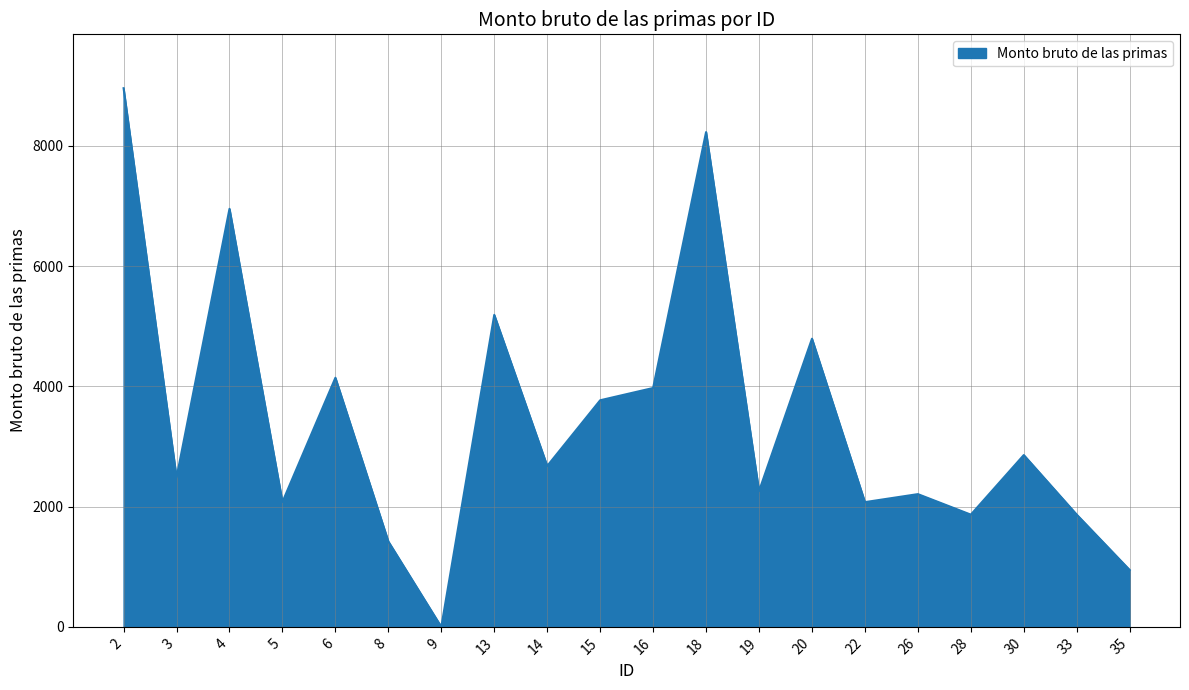

The value at 26 is 2208.1. True or false?

True